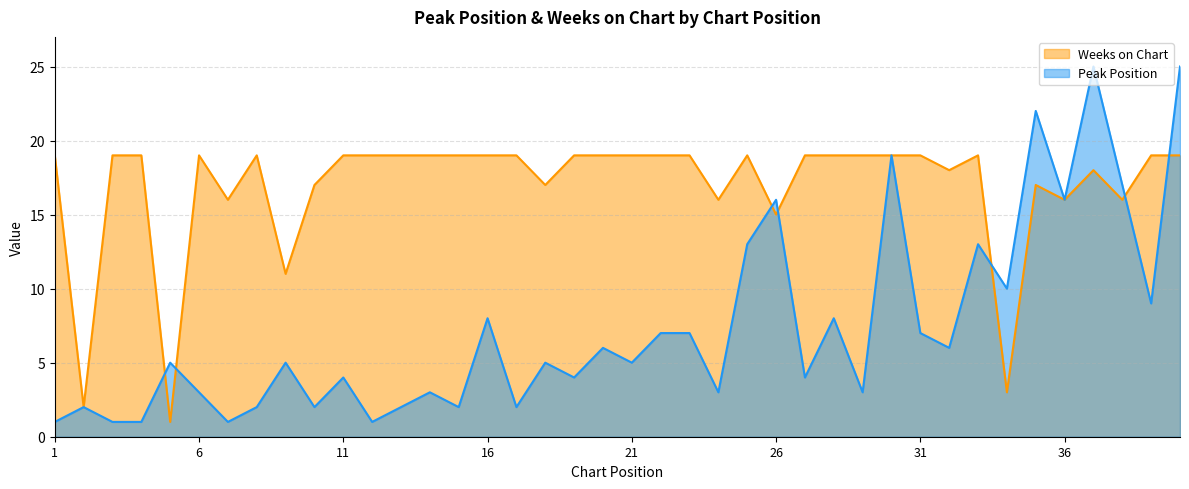

How many lines are shown in the chart?

2